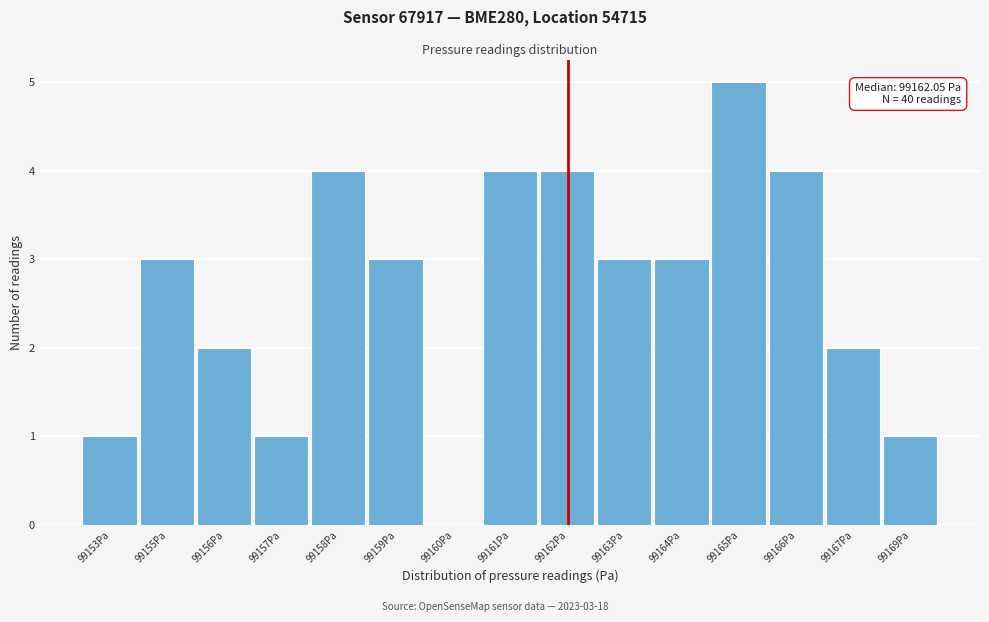

Reading left to right, transcribe all the data shown in this chart.

99153Pa=1	99155Pa=3	99156Pa=2	99157Pa=1	99158Pa=4	99159Pa=3	99160Pa=0	99161Pa=4	99162Pa=4	99163Pa=3	99164Pa=3	99165Pa=5	99166Pa=4	99167Pa=2	99169Pa=1